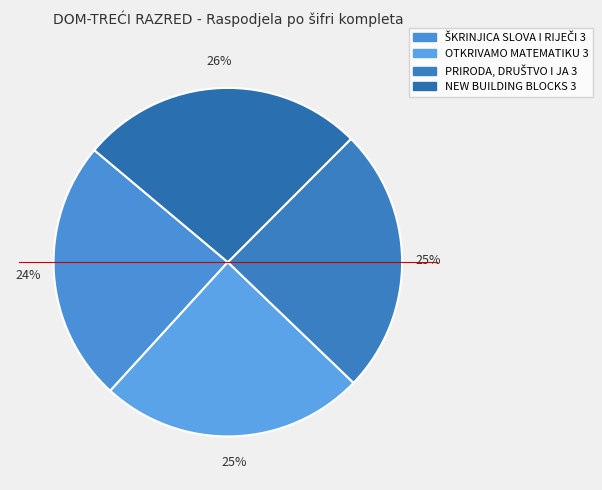

Which category has the smallest portion of the pie?

ŠKRINJICA SLOVA I RIJEČI 3